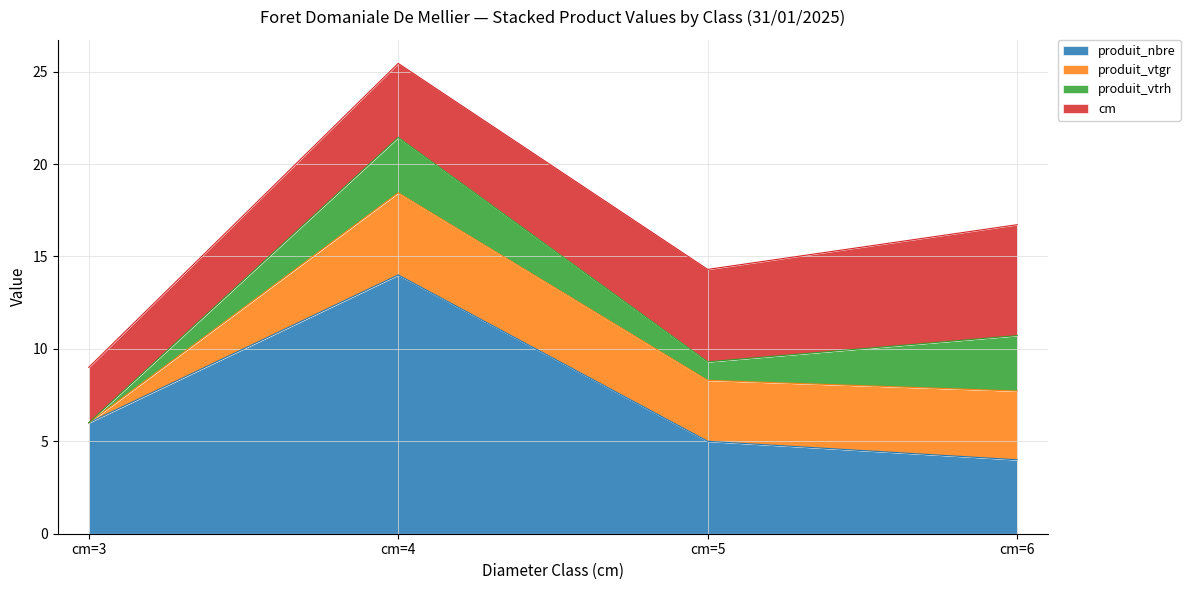

How many values in produit_vtrh are above zero?

3